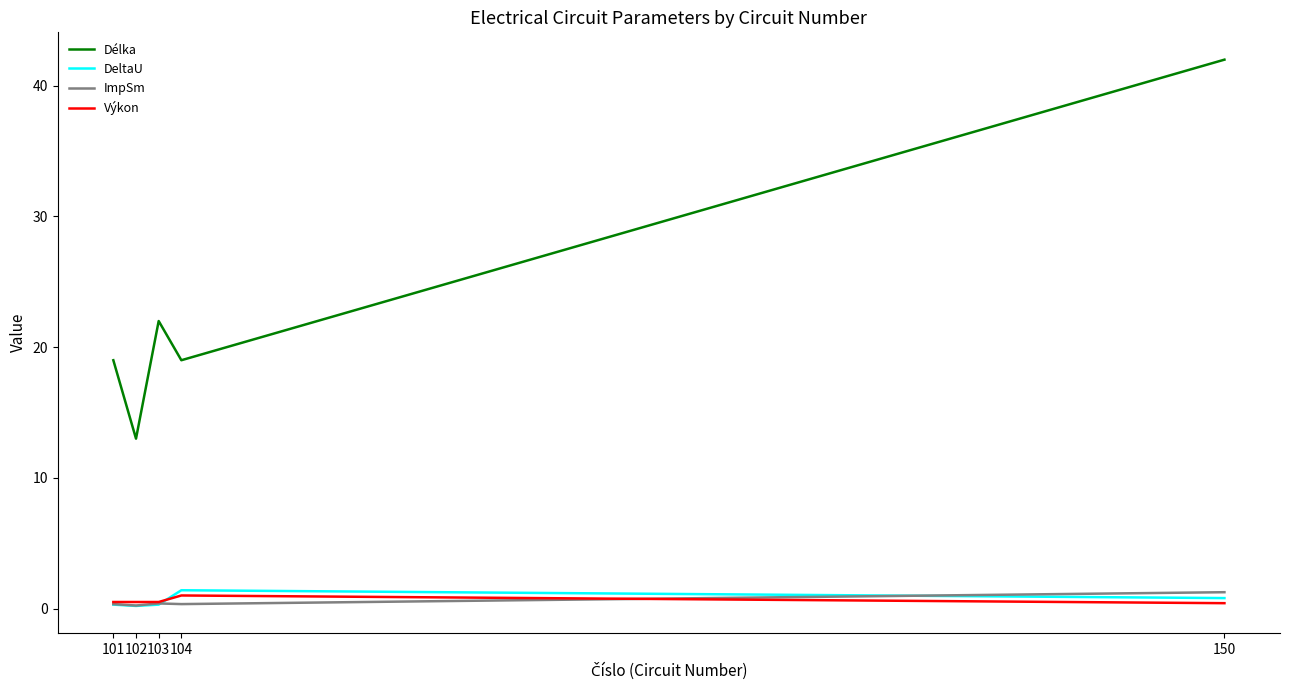

True or false: ImpSm and Délka cross at least once.

False